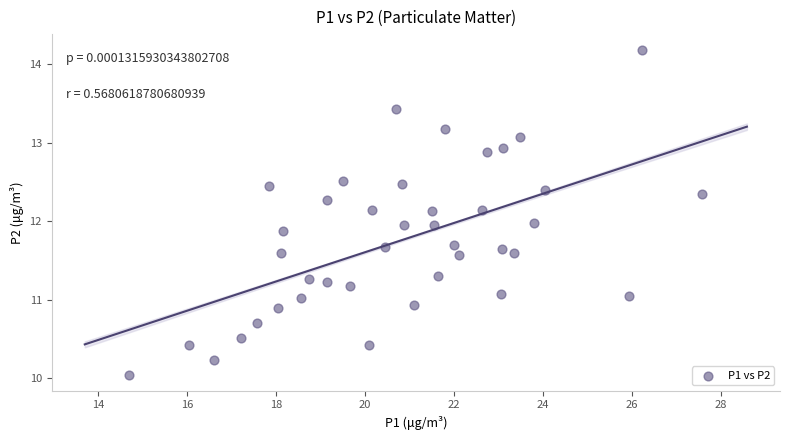

What is the range of Y values (max minus min)?

4.1